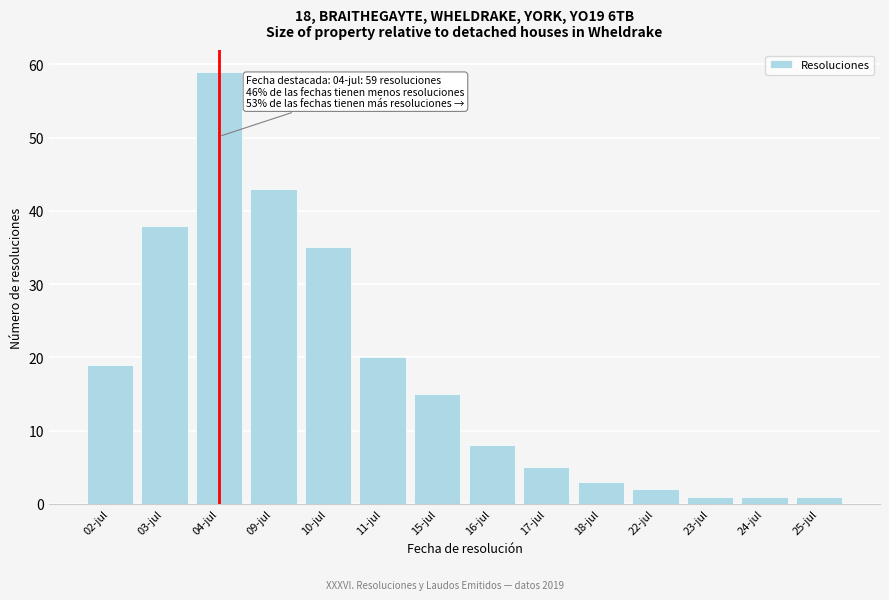

Reading left to right, extract all data points from this chart.

02-jul=19	03-jul=38	04-jul=59	09-jul=43	10-jul=35	11-jul=20	15-jul=15	16-jul=8	17-jul=5	18-jul=3	22-jul=2	23-jul=1	24-jul=1	25-jul=1